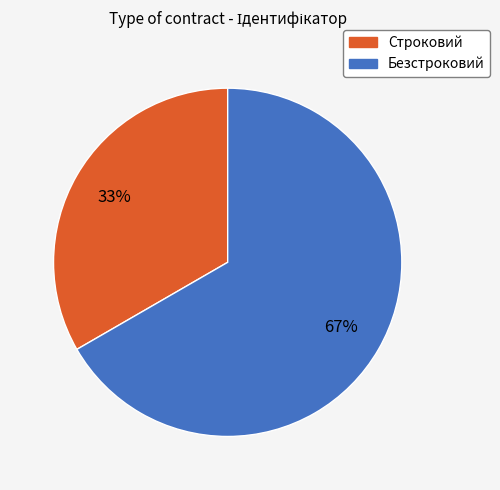

Is there any slice that represents more than half of the pie?

Yes